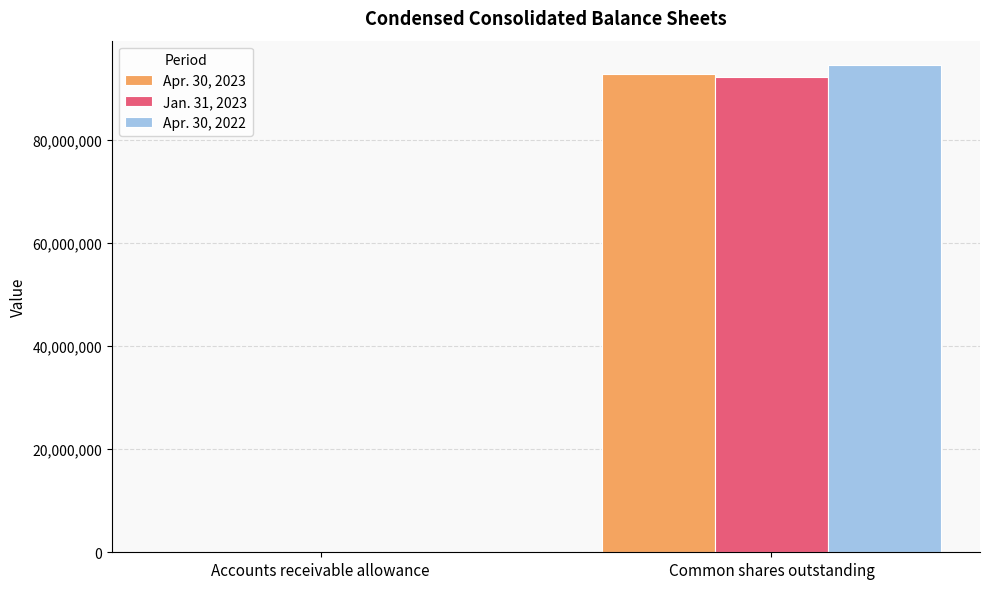

Is it true that Jan. 31, 2023 equals 150935651 at Common shares outstanding?

False